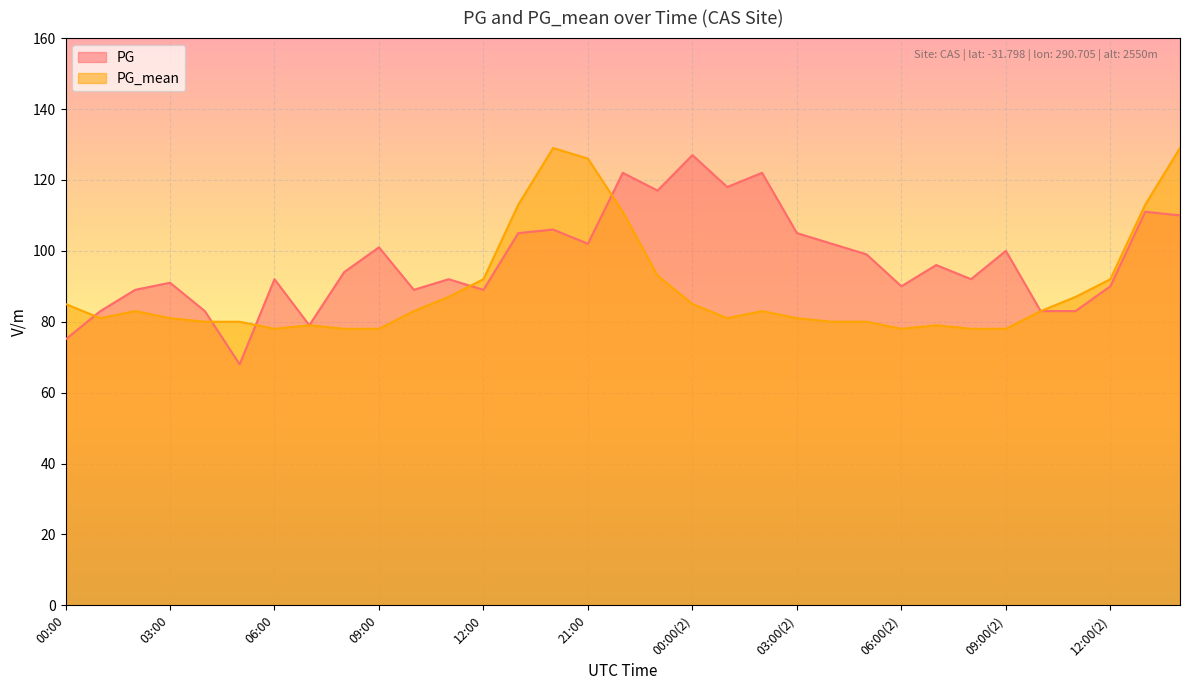

Reading left to right, what are all the values shown in this chart?

PG: 75	83	89	91	83	68	92	79	94	101	89	92	89	105	106	102	122	117	127	118	122	105	102	99	90	96	92	100	83	83	90	111	110
PG_mean: 85	81	83	81	80	80	78	79	78	78	83	87	92	113	129	126	111	93	85	81	83	81	80	80	78	79	78	78	83	87	92	113	129